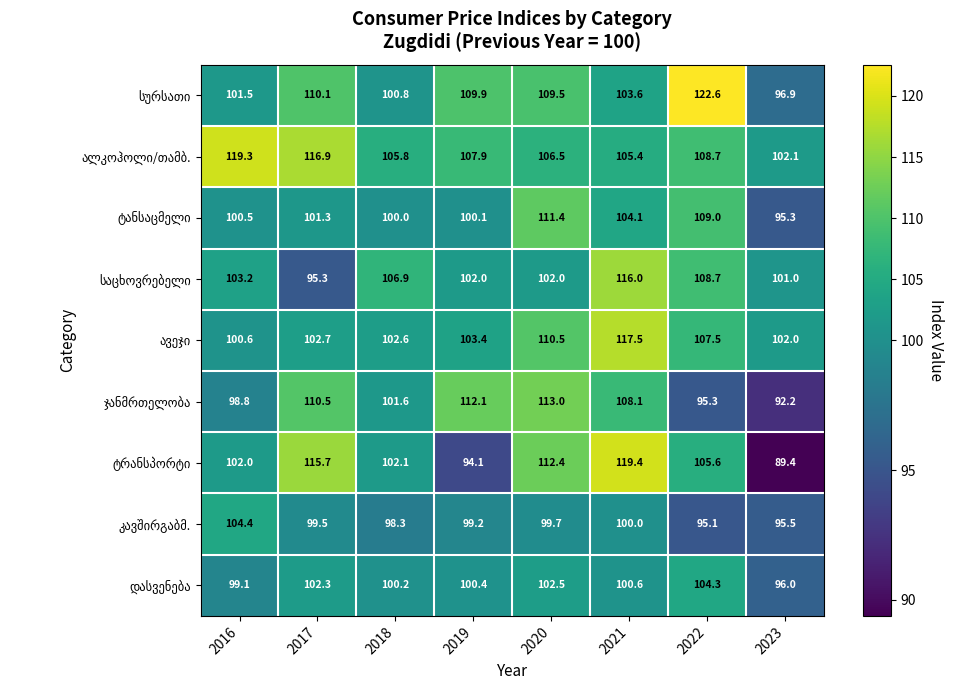

What is the smallest value displayed?

89.4